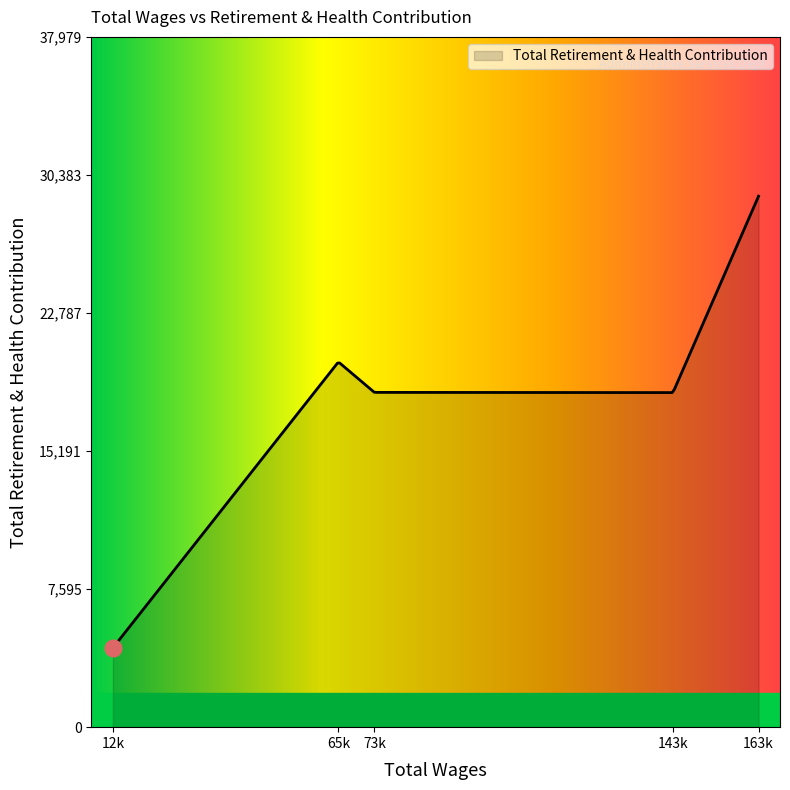

What is the difference between the maximum and minimum values?

24852.0